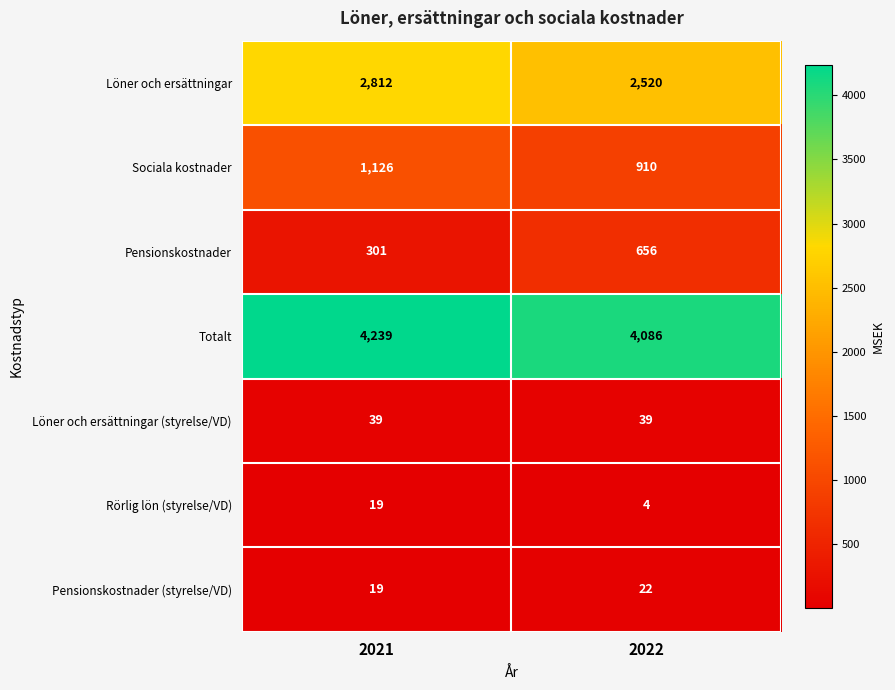

Rank the series at 2022 from lowest to highest value.

Rörlig lön (styrelse/VD), Pensionskostnader (styrelse/VD), Löner och ersättningar (styrelse/VD), Pensionskostnader, Sociala kostnader, Löner och ersättningar, Totalt